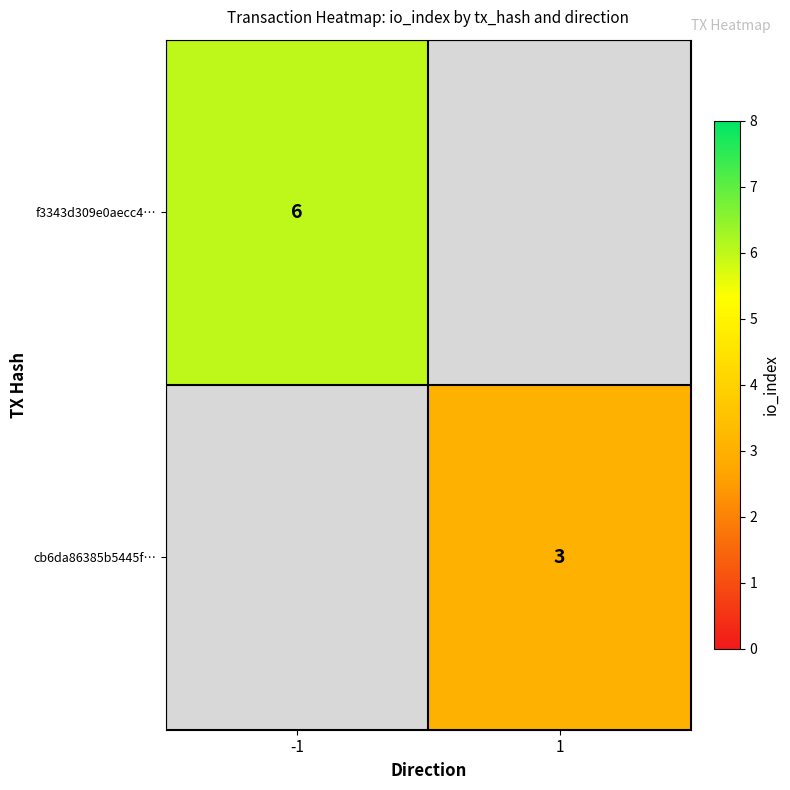

The f3343d309e0aecc4… series shows 8 at -1. True or false?

False